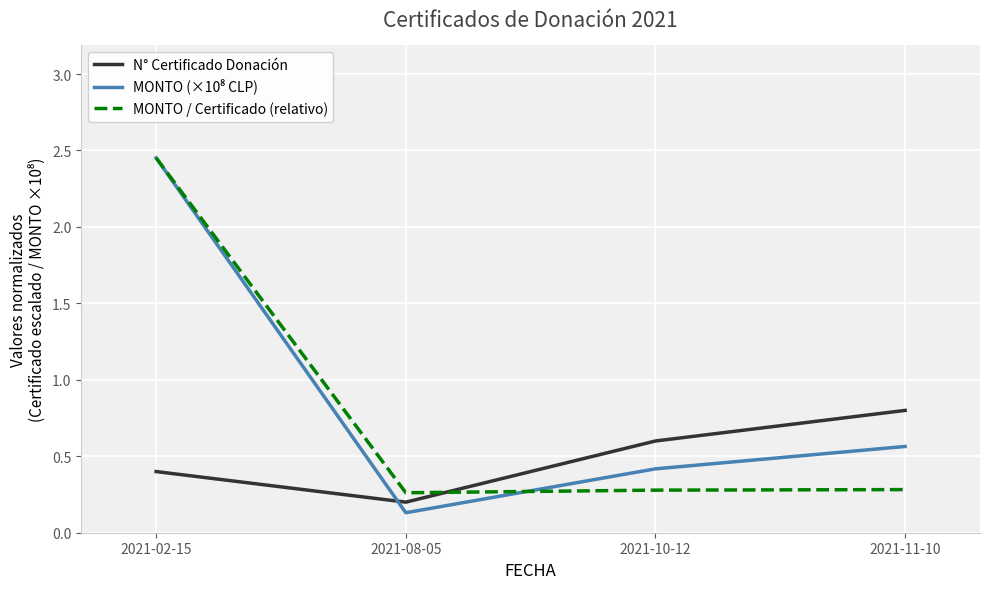

The N° Certificado Donación series shows 1.0 at 2021-10-12. True or false?

False